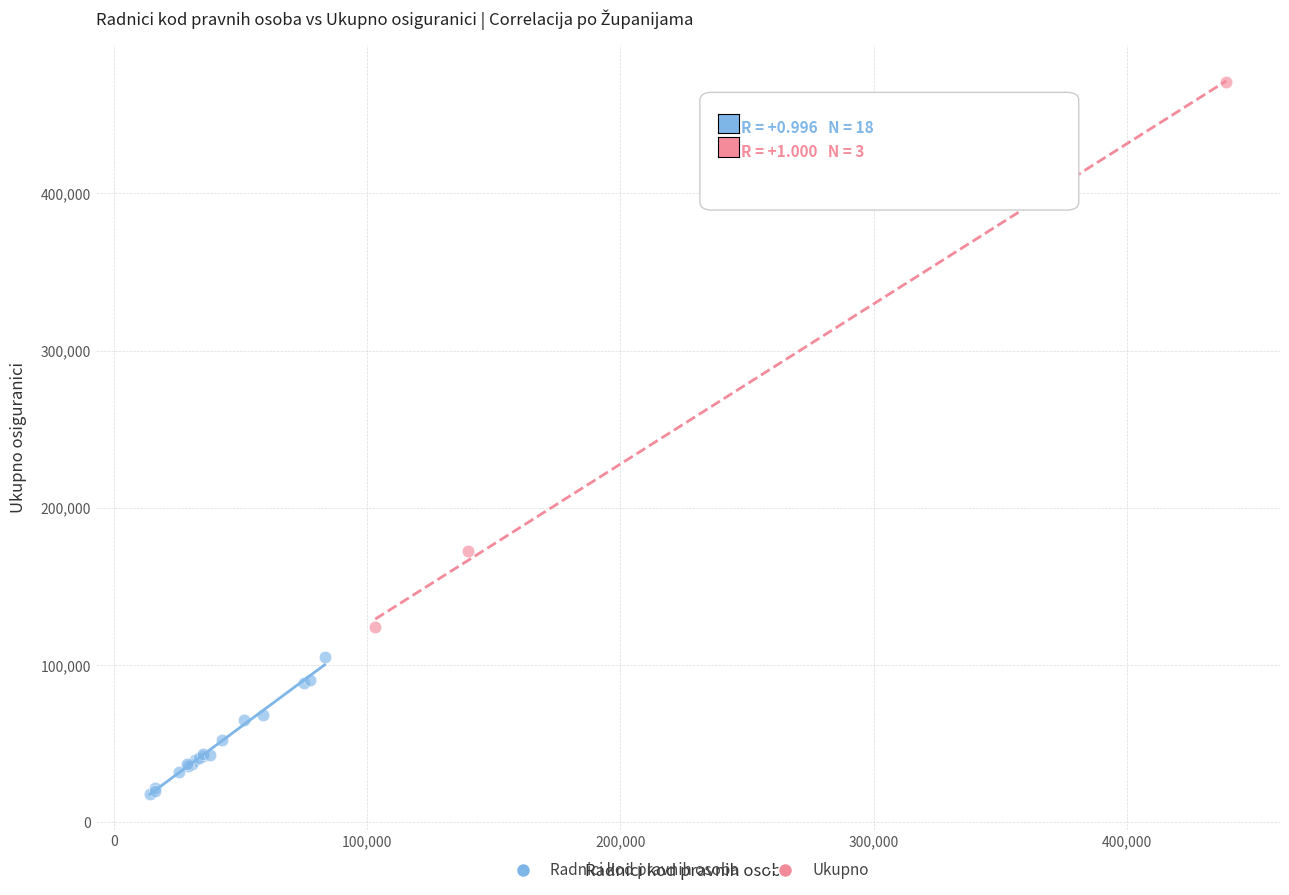

Which series reaches the minimum Y coordinate?

Radnici kod pravnih osoba